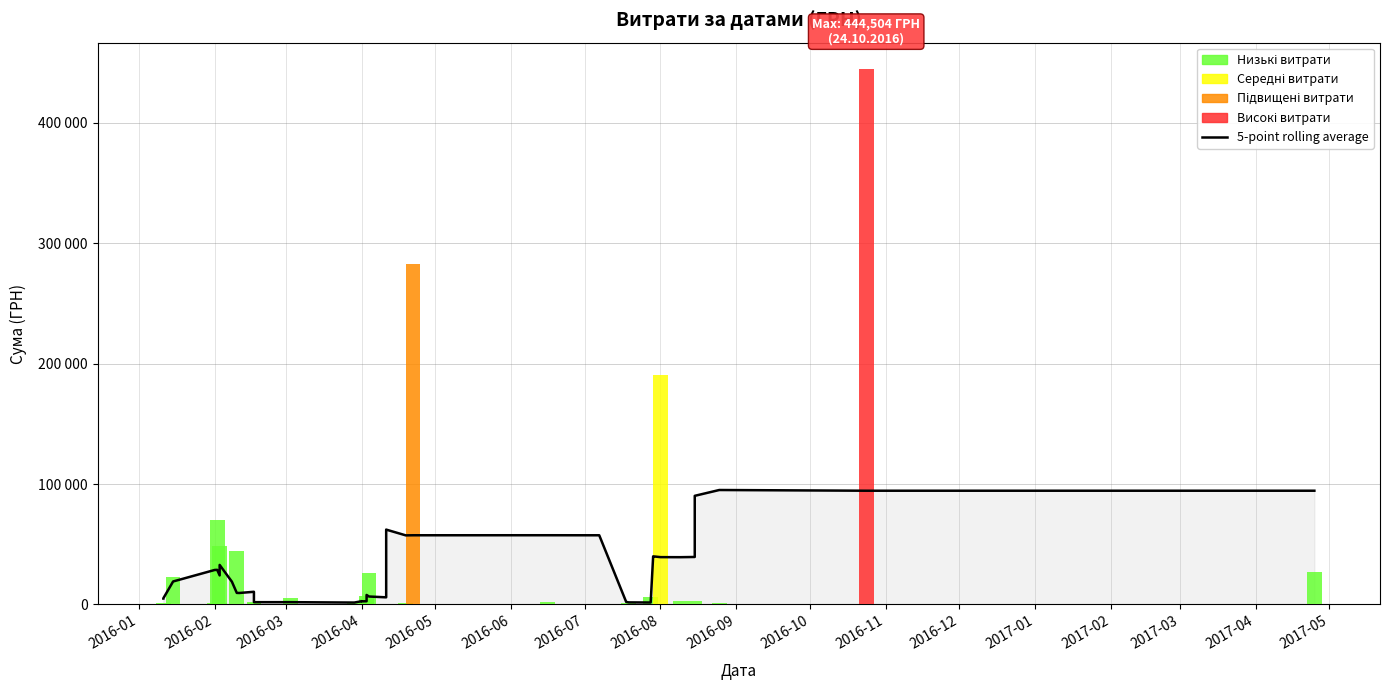

What is the difference between the maximum and minimum values?

93503.2